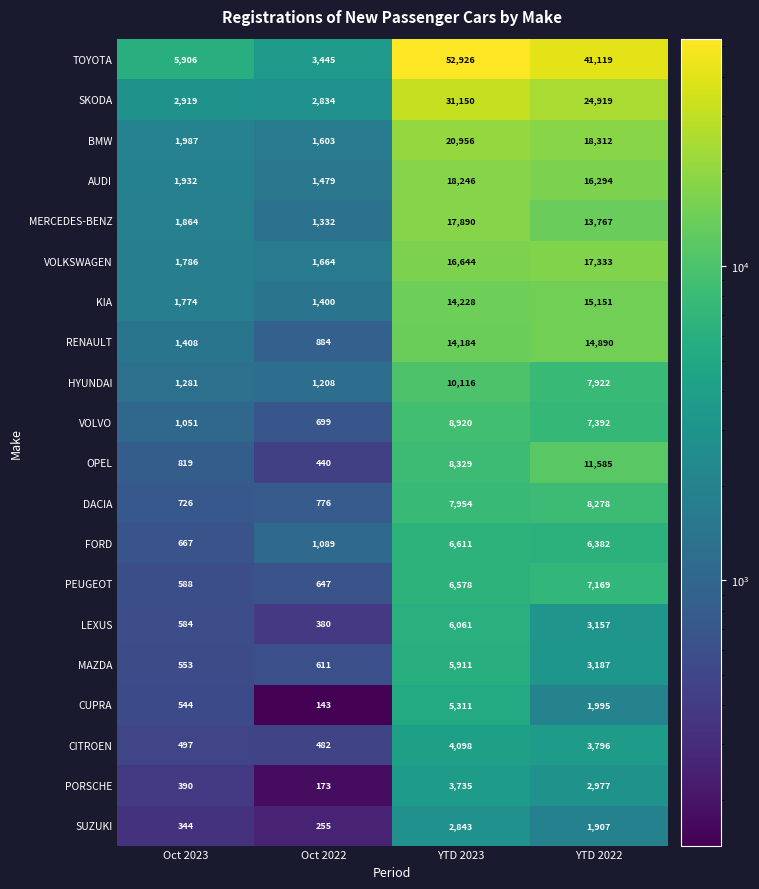

How many categories are shown in the chart?

4